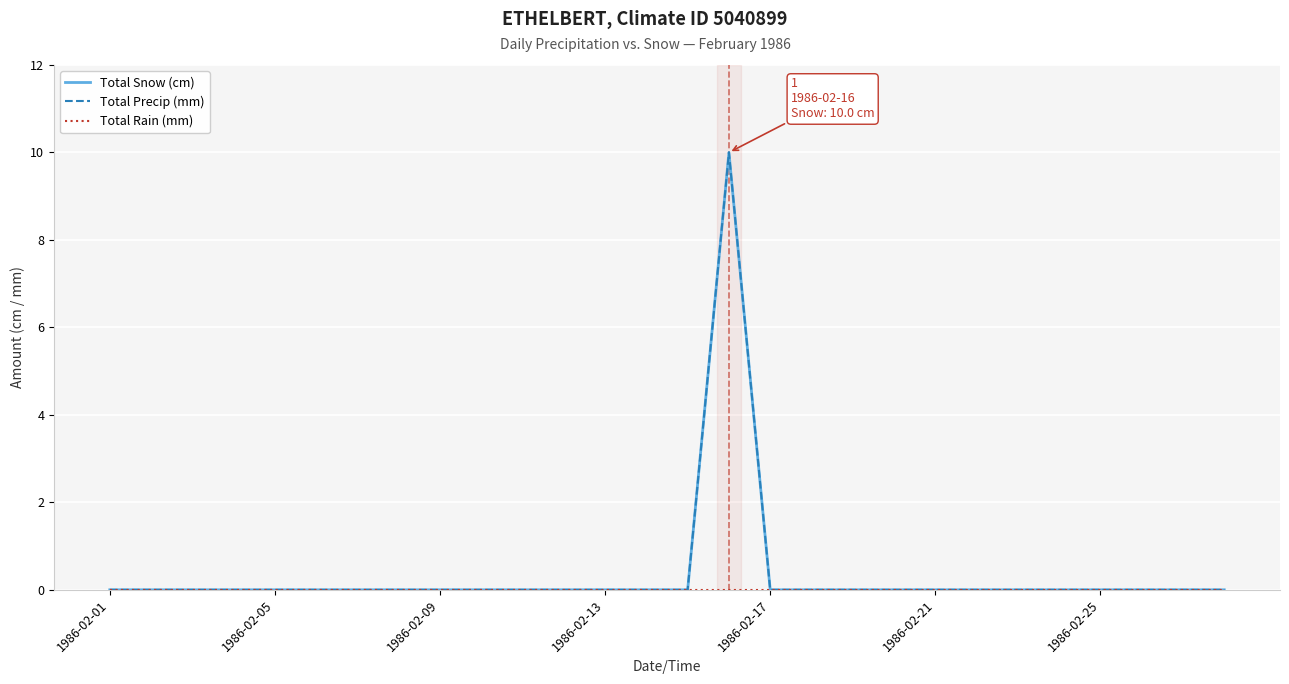

What are all the series names shown in the legend?

Total Snow (cm), Total Precip (mm), Total Rain (mm)